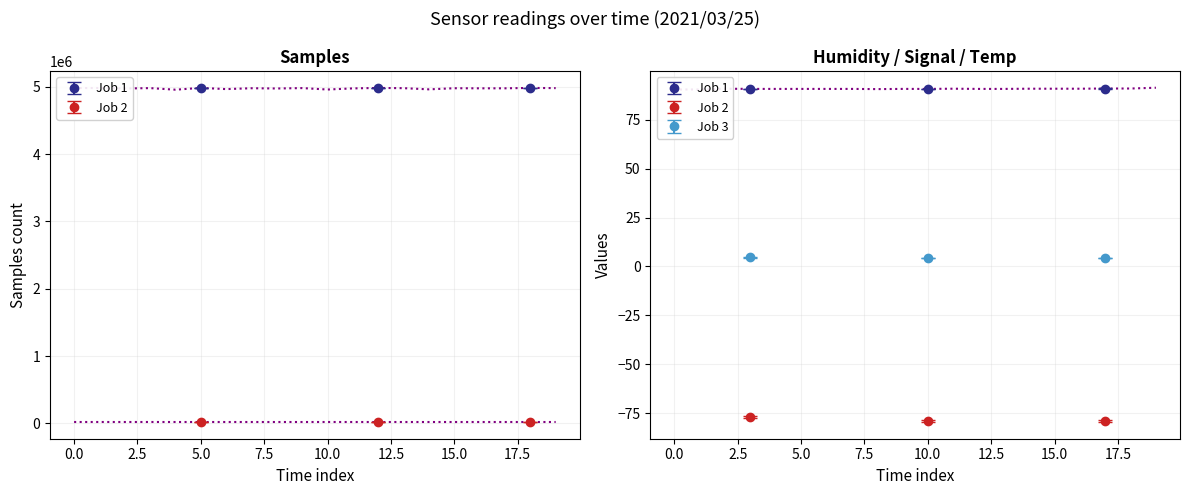

At which category is the sum across all series the highest?

5.0